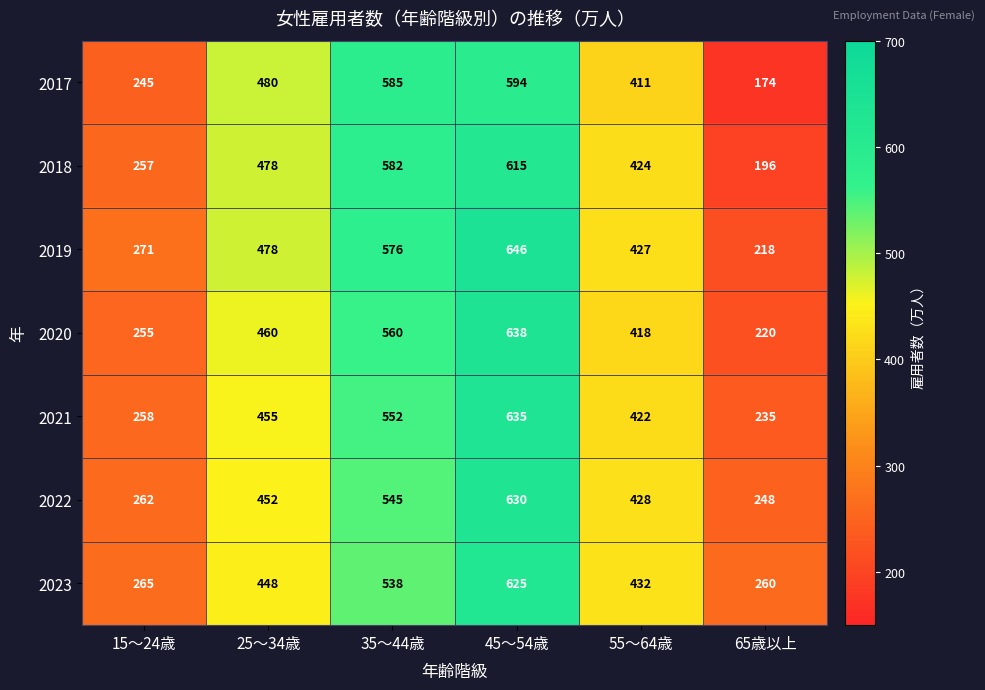

What is the difference between the maximum and second lowest values in the 2021 series?

377